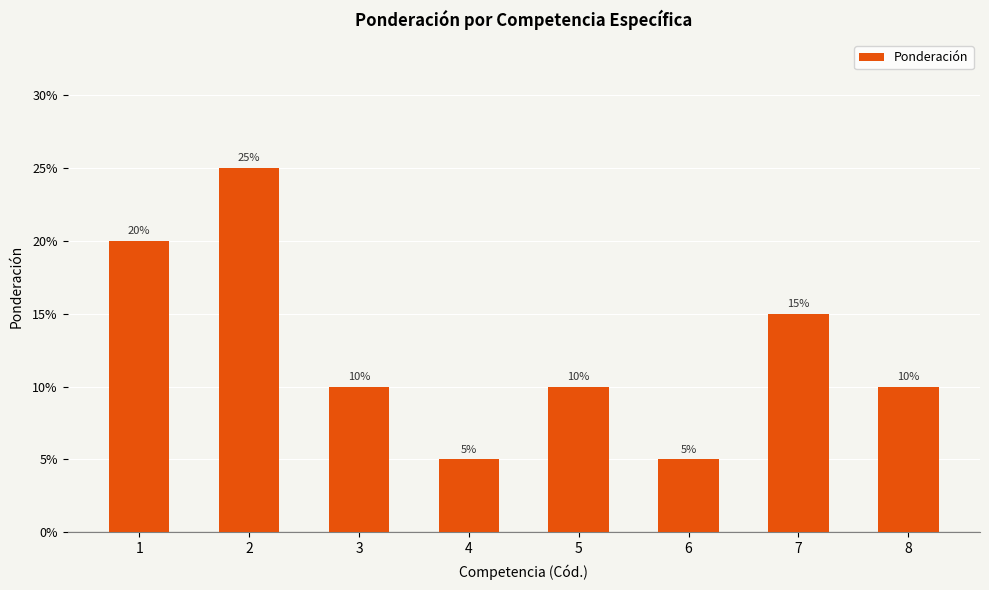

What is the smallest value displayed?

0.1